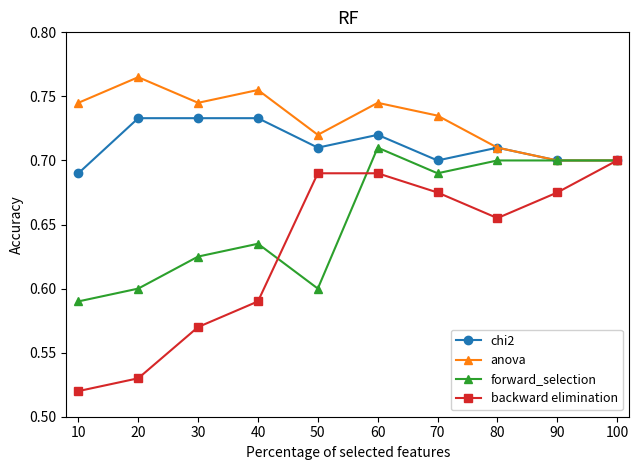

At which label does forward_selection reach its peak?

60